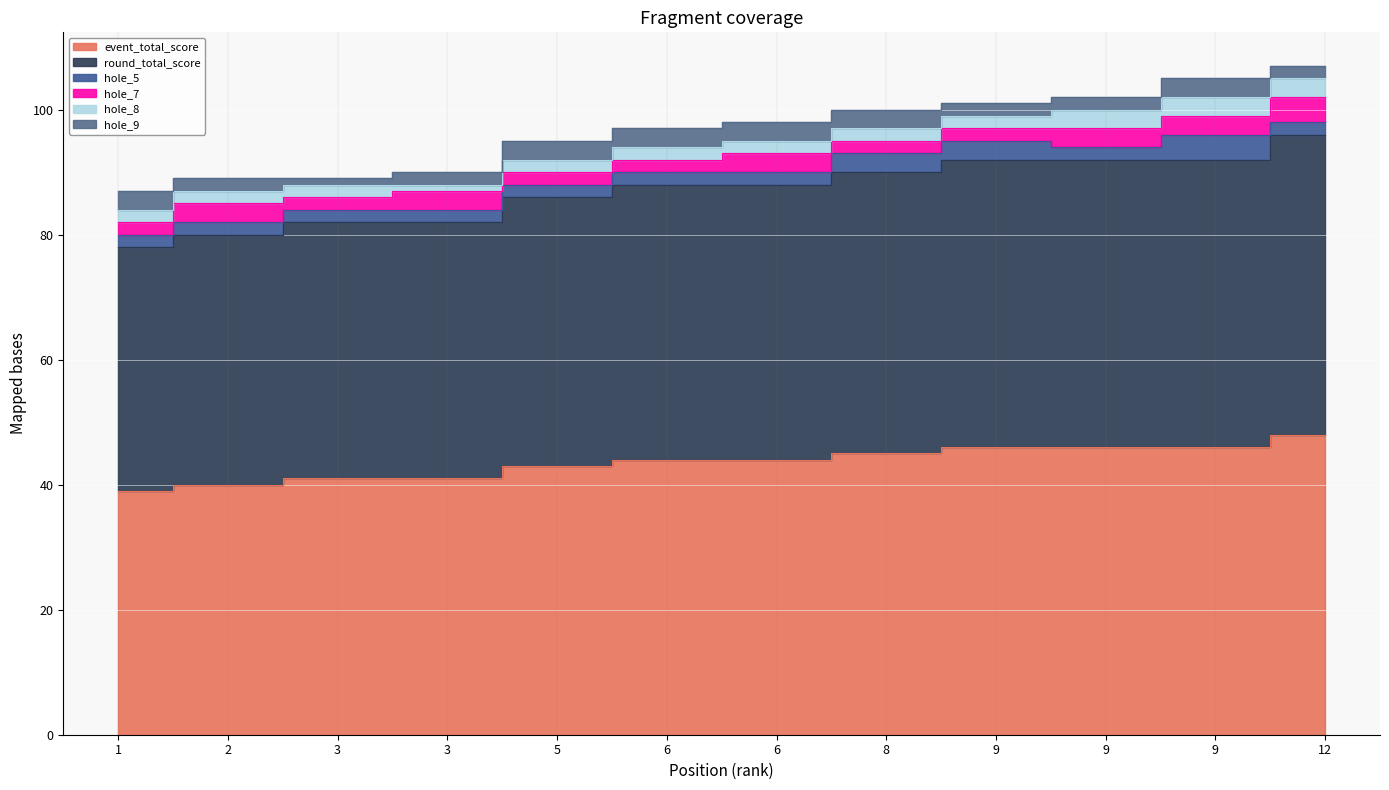

Reading left to right, transcribe all the data shown in this chart.

event_total_score: 1=39	2=40	3=41	3=41	5=43	6=44	6=44	8=45	9=46	9=46	9=46	12=48
round_total_score: 1=39	2=40	3=41	3=41	5=43	6=44	6=44	8=45	9=46	9=46	9=46	12=48
hole_5: 1=2	2=2	3=2	3=2	5=2	6=2	6=2	8=3	9=3	9=2	9=4	12=2
hole_7: 1=2	2=3	3=2	3=3	5=2	6=2	6=3	8=2	9=2	9=3	9=3	12=4
hole_8: 1=2	2=2	3=2	3=1	5=2	6=2	6=2	8=2	9=2	9=3	9=3	12=3
hole_9: 1=3	2=2	3=1	3=2	5=3	6=3	6=3	8=3	9=2	9=2	9=3	12=2